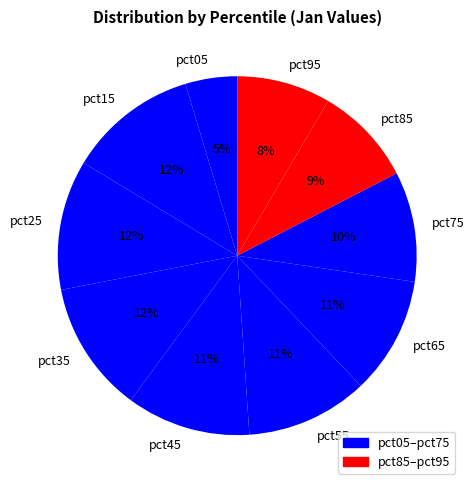

Count the number of slices in the pie.

10